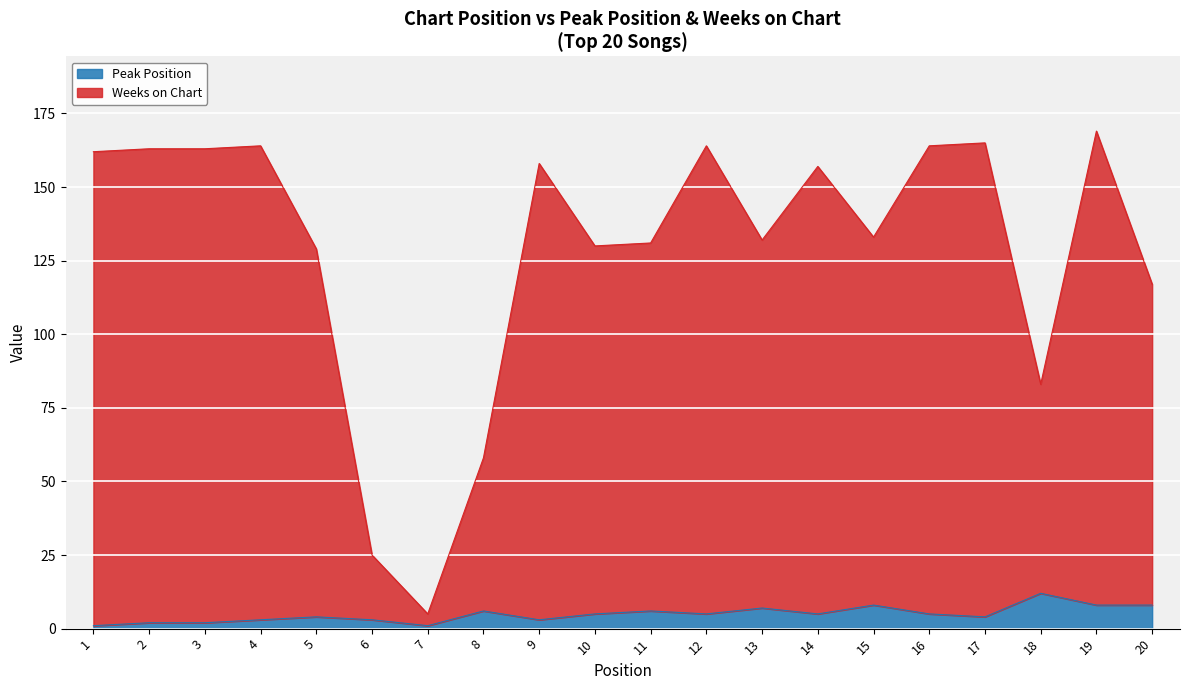

What is the difference between the second highest and second lowest values in the Peak Position series?

7